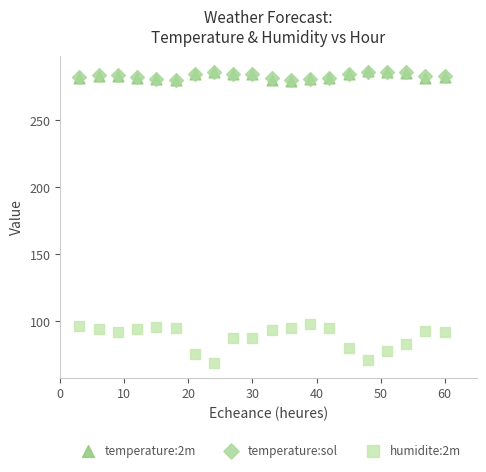

What are all the series names shown in the legend?

temperature:2m, temperature:sol, humidite:2m